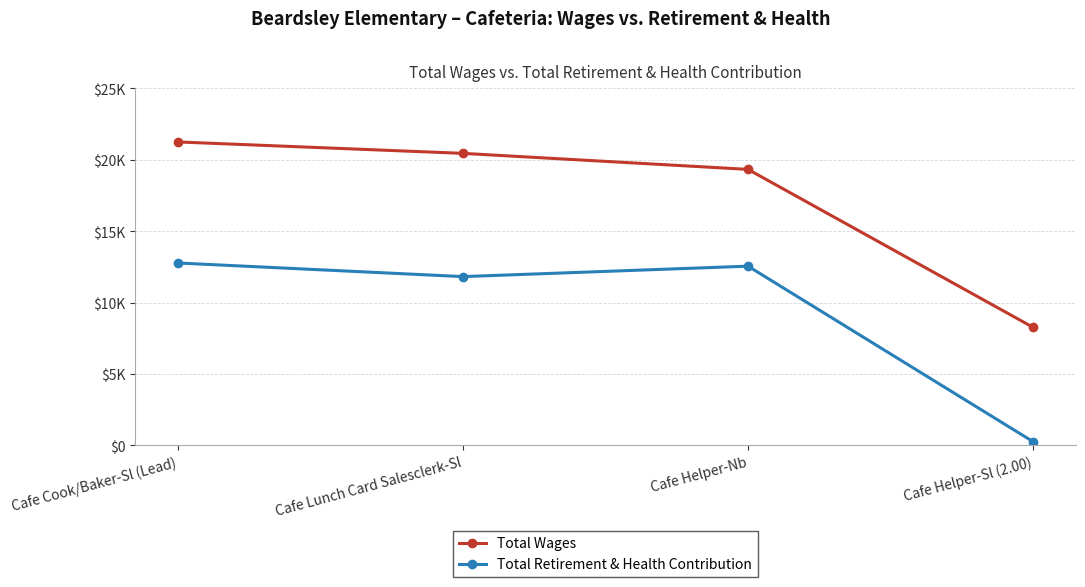

Between Cafe Helper-Nb and Cafe Lunch Card Salesclerk-Sl, which is larger?

Cafe Lunch Card Salesclerk-Sl